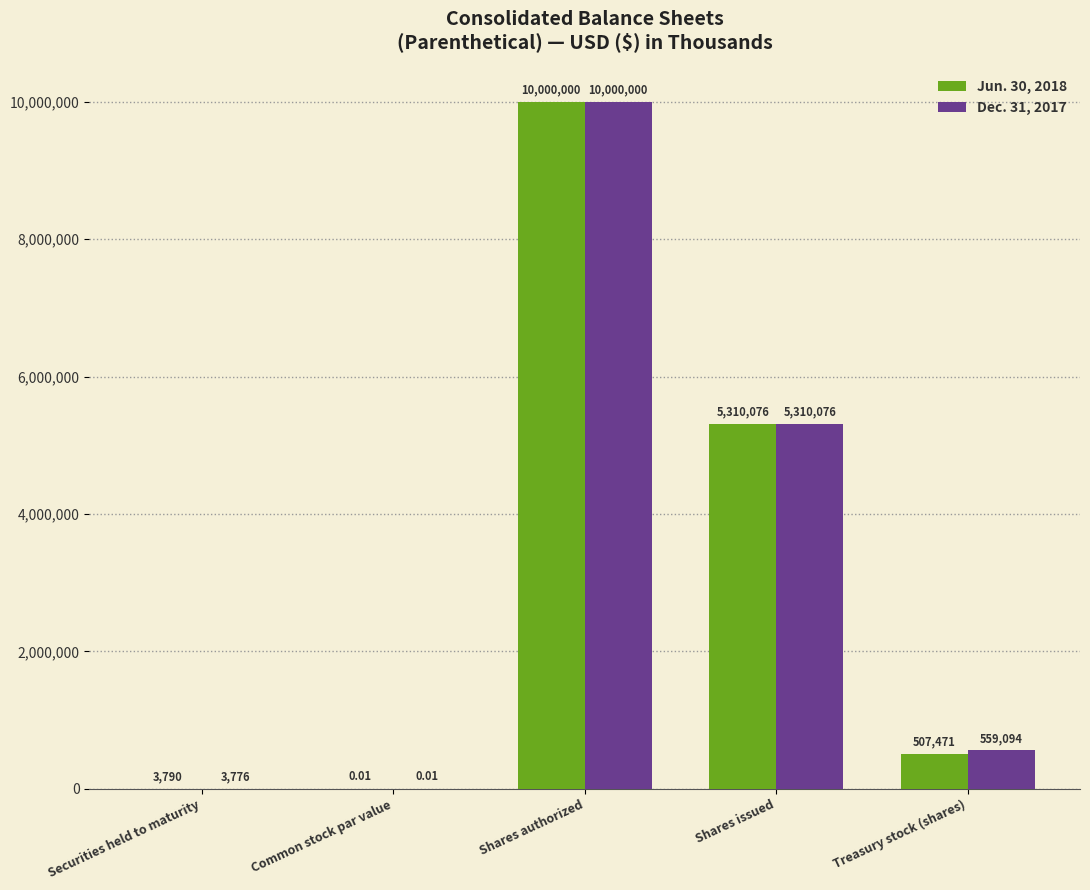

Where is Jun. 30, 2018 nearest to the value 5000000?

Shares issued